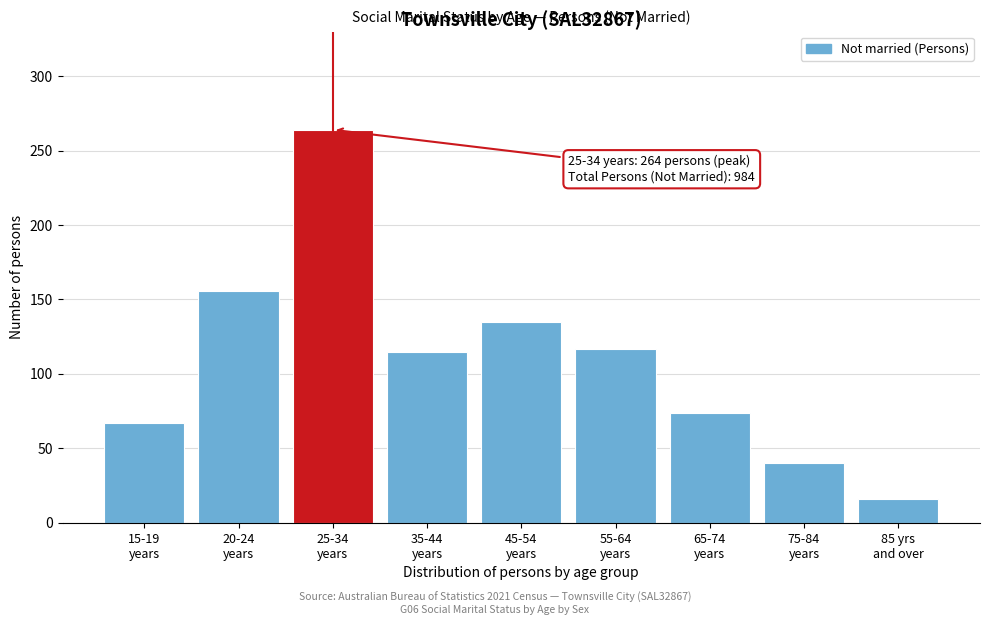

Reading left to right, transcribe all the data shown in this chart.

67	156	264	115	135	117	74	40	16